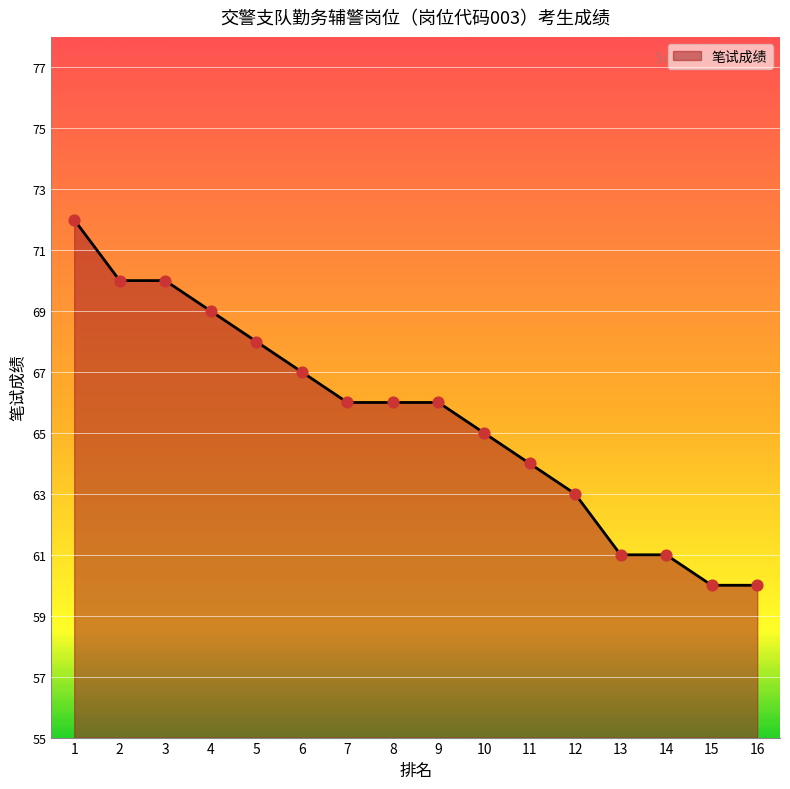

Approximately how many times larger is the value at 8 compared to 14?

1.1